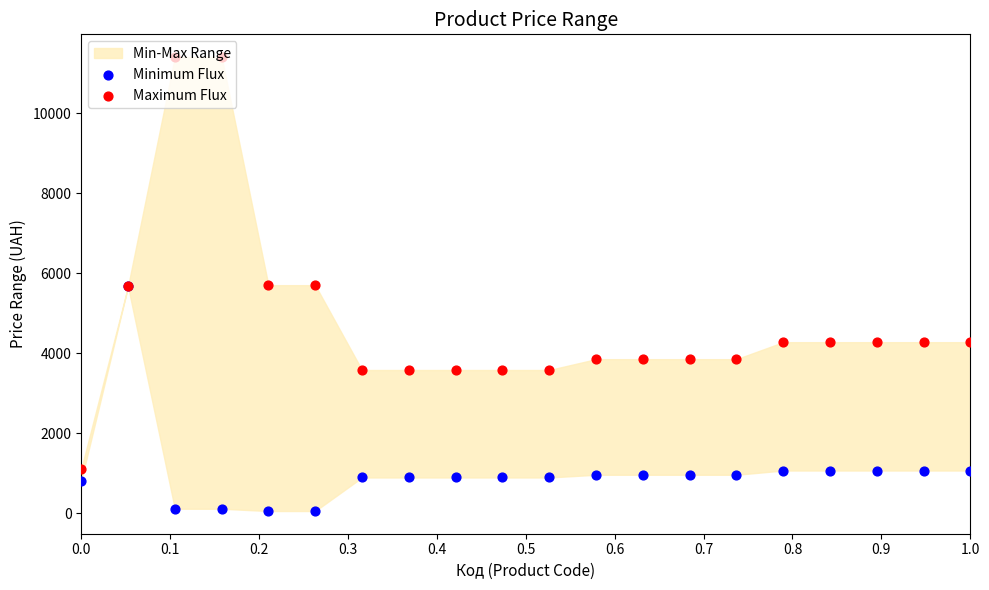

Which series reaches the minimum Y coordinate?

Minimum Flux